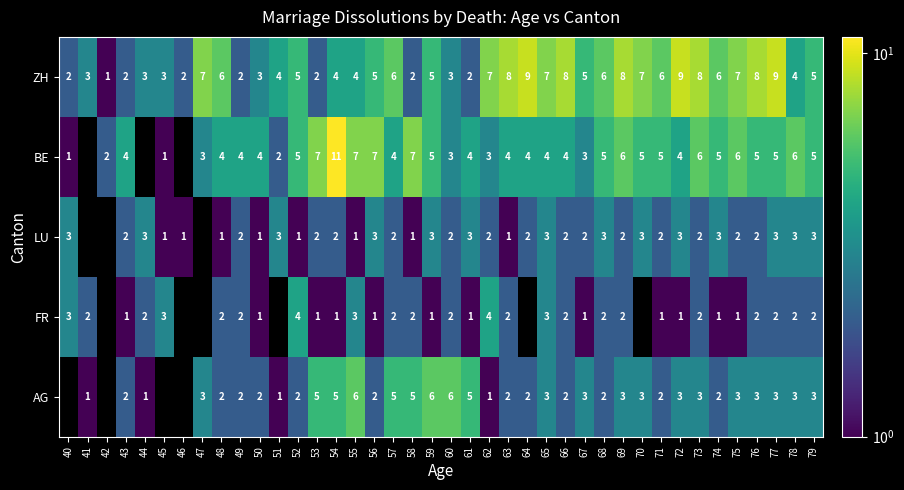

Is it true that AG equals 3 at 47?

True